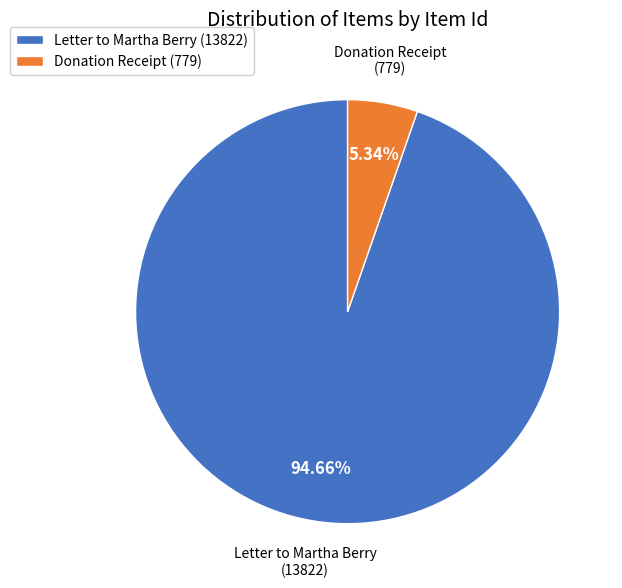

Which has a higher value, Donation Receipt (779) or Letter to Martha Berry (13822)?

Letter to Martha Berry (13822)